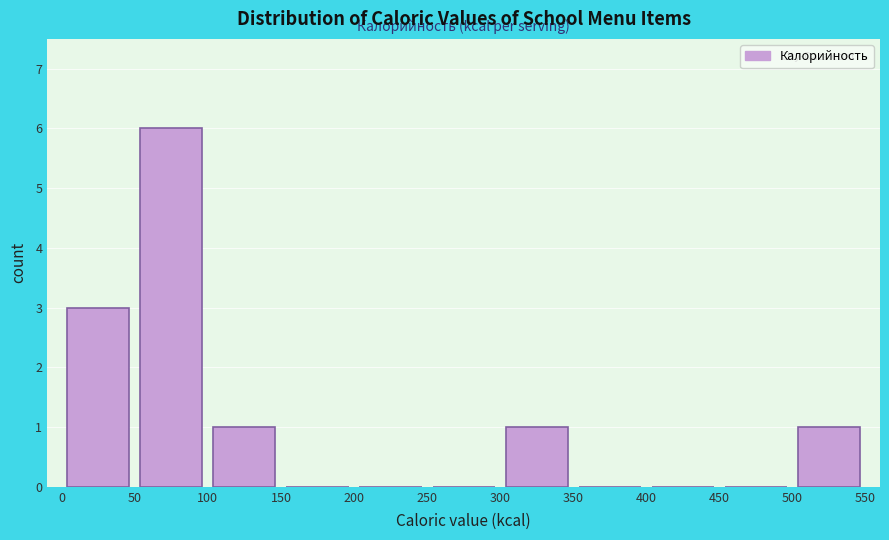

How tall is the bar that spans 0 to 50 on the x-axis? The values are not printed on the chart, so give them approximately, as read against the axis.

3